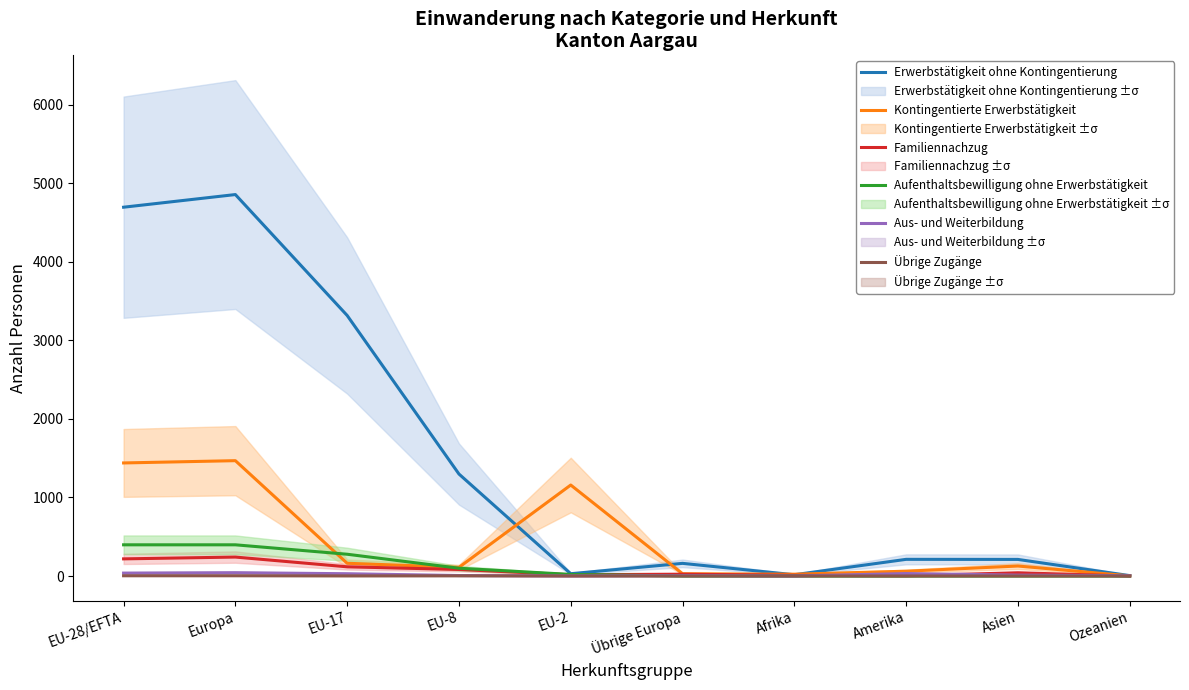

In Familiennachzug, how many points are higher than both neighbors (excluding endpoints)?

3